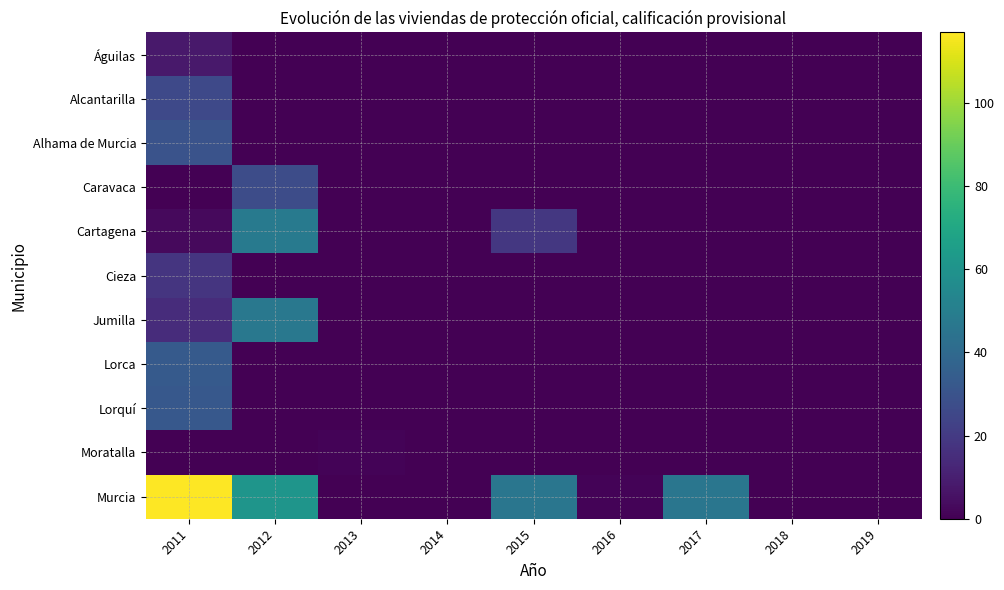

Reading left to right, extract all data points from this chart.

Águilas: 2011=8	2012=0	2013=0	2014=0	2015=0	2016=0	2017=0	2018=0	2019=0
Alcantarilla: 2011=26	2012=0	2013=0	2014=0	2015=0	2016=0	2017=0	2018=0	2019=0
Alhama de Murcia: 2011=30	2012=0	2013=0	2014=0	2015=0	2016=0	2017=0	2018=0	2019=0
Caravaca: 2011=0	2012=27	2013=0	2014=0	2015=0	2016=0	2017=0	2018=0	2019=0
Cartagena: 2011=3	2012=48	2013=0	2014=0	2015=19	2016=0	2017=0	2018=0	2019=0
Cieza: 2011=18	2012=0	2013=0	2014=0	2015=0	2016=0	2017=0	2018=0	2019=0
Jumilla: 2011=15	2012=47	2013=0	2014=0	2015=0	2016=0	2017=0	2018=0	2019=0
Lorca: 2011=33	2012=0	2013=0	2014=0	2015=0	2016=0	2017=0	2018=0	2019=0
Lorquí: 2011=32	2012=0	2013=0	2014=0	2015=0	2016=0	2017=0	2018=0	2019=0
Moratalla: 2011=0	2012=0	2013=1	2014=0	2015=0	2016=0	2017=0	2018=0	2019=0
Murcia: 2011=117	2012=61	2013=0	2014=0	2015=46	2016=1	2017=46	2018=0	2019=0